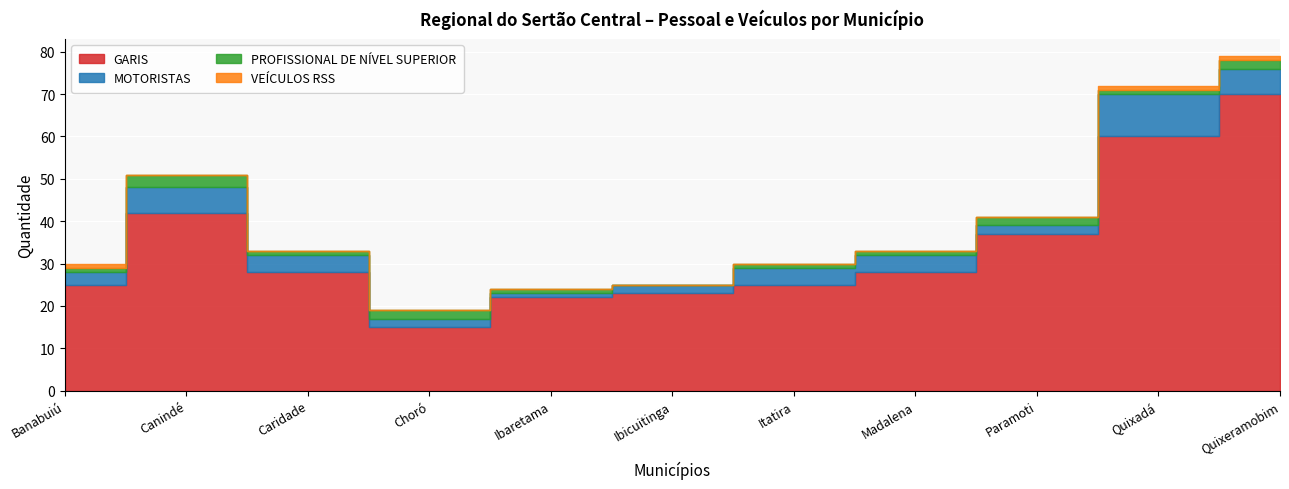

Reading left to right, list all the values displayed in this chart.

GARIS: Banabuiú=25	Canindé=42	Caridade=28	Choró=15	Ibaretama=22	Ibicuitinga=23	Itatira=25	Madalena=28	Paramoti=37	Quixadá=60	Quixeramobim=70
MOTORISTAS: Banabuiú=3	Canindé=6	Caridade=4	Choró=2	Ibaretama=1	Ibicuitinga=2	Itatira=4	Madalena=4	Paramoti=2	Quixadá=10	Quixeramobim=6
PROFISSIONAL DE NÍVEL SUPERIOR: Banabuiú=1	Canindé=3	Caridade=1	Choró=2	Ibaretama=1	Ibicuitinga=0	Itatira=1	Madalena=1	Paramoti=2	Quixadá=1	Quixeramobim=2
VEÍCULOS RSS: Banabuiú=1	Canindé=0	Caridade=0	Choró=0	Ibaretama=0	Ibicuitinga=0	Itatira=0	Madalena=0	Paramoti=0	Quixadá=1	Quixeramobim=1